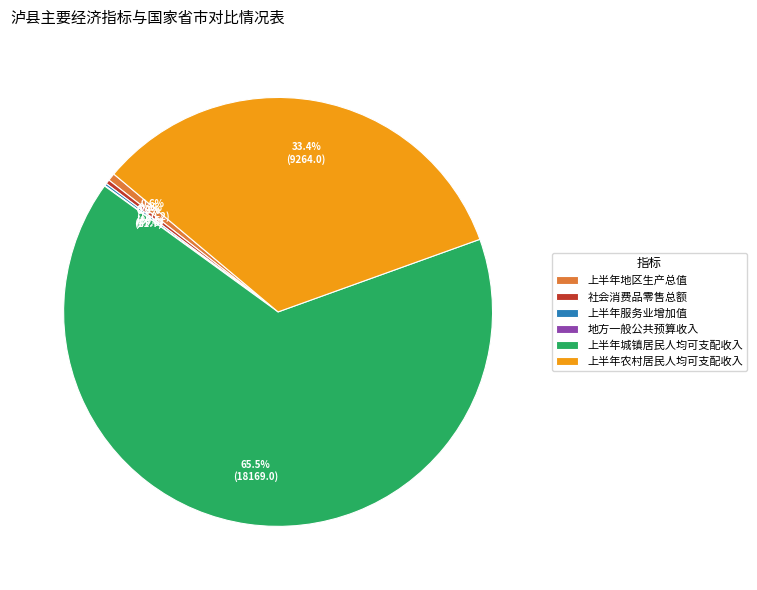

Combined, what portion of the pie is 上半年农村居民人均可支配收入 and 上半年地区生产总值?

34.0%